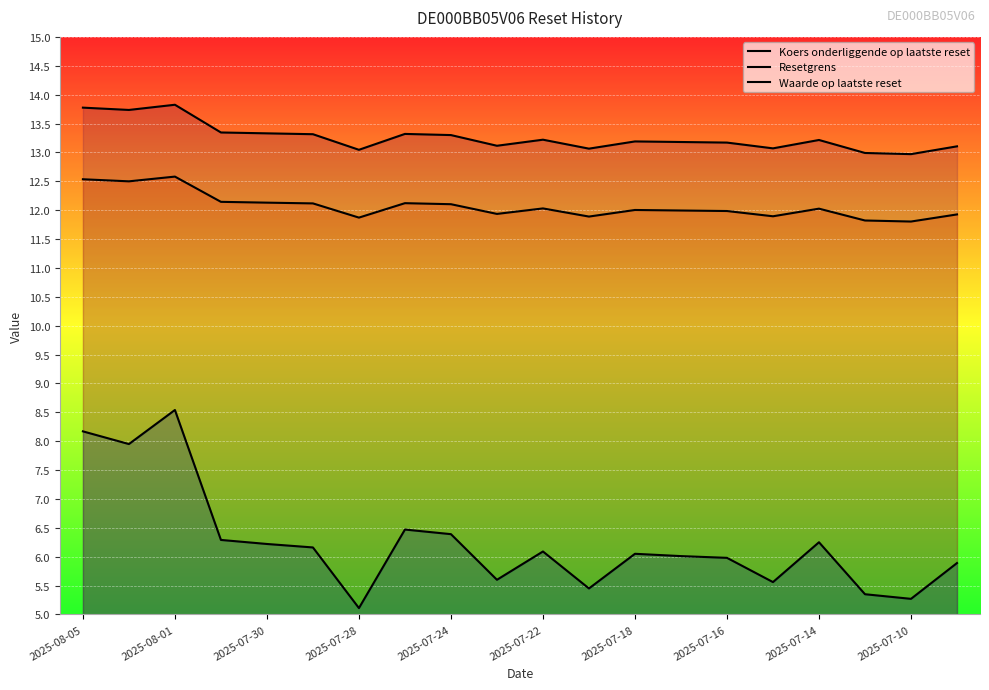

True or false: Waarde op laatste reset has more than 2 points higher than both neighbors.

True